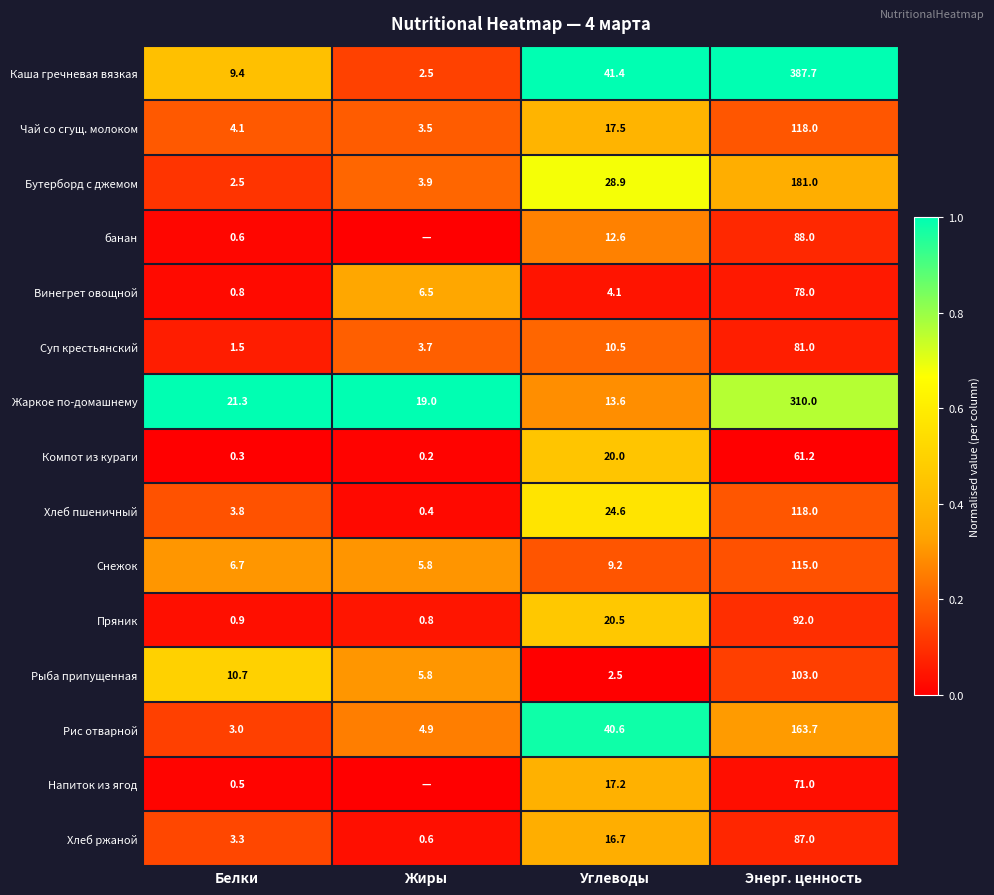

What is the average value of the Хлеб пшеничный series?

36.7